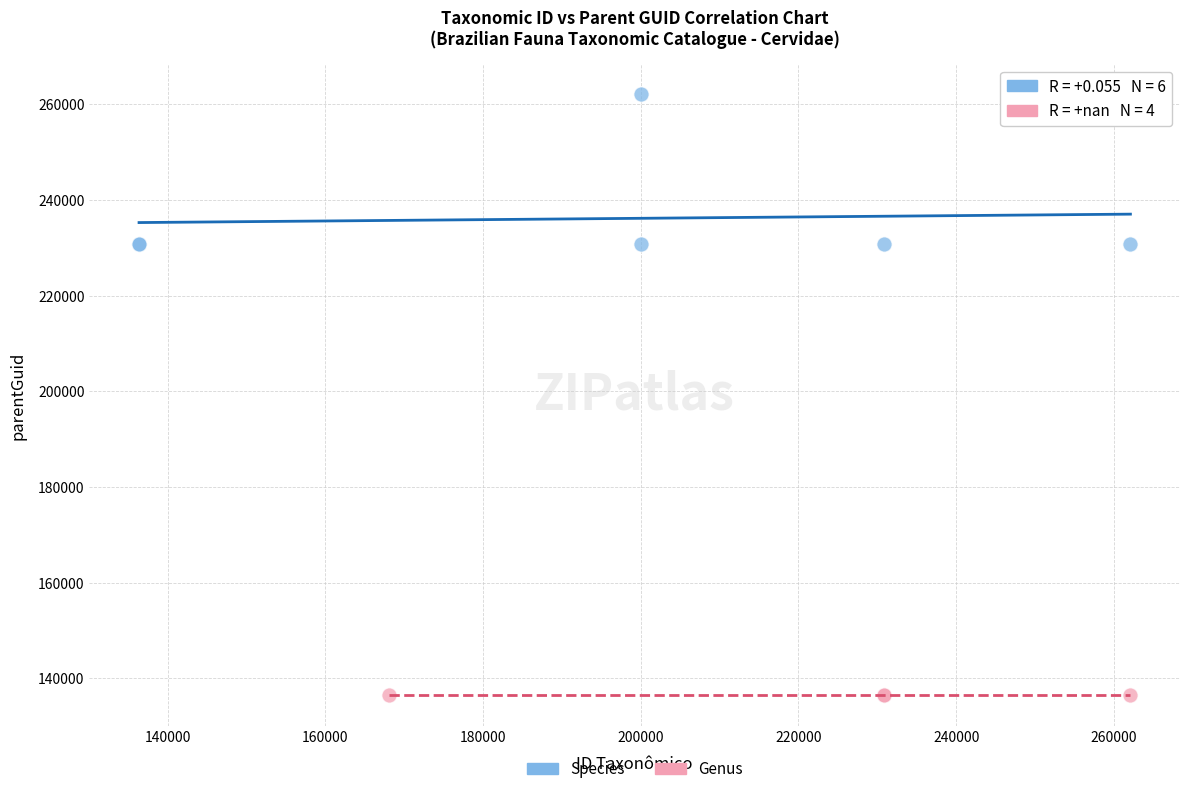

What are all the series names shown in the legend?

Species, Genus